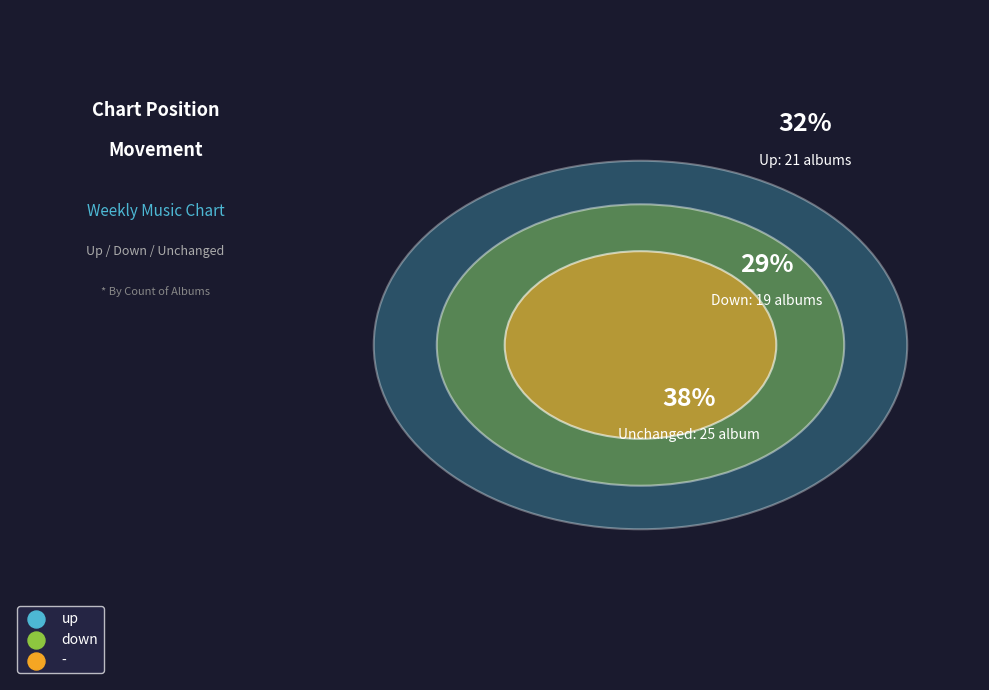

What is the total percentage of up and -?

70.8%